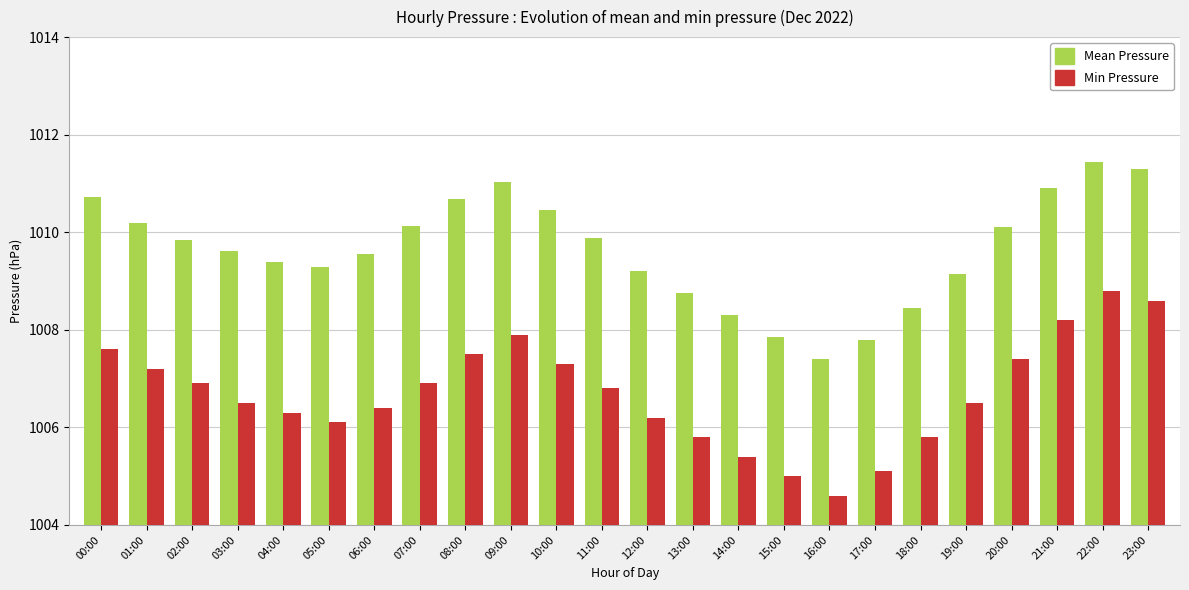

Is it true that Mean Pressure equals 1010.7 at 00:00?

True